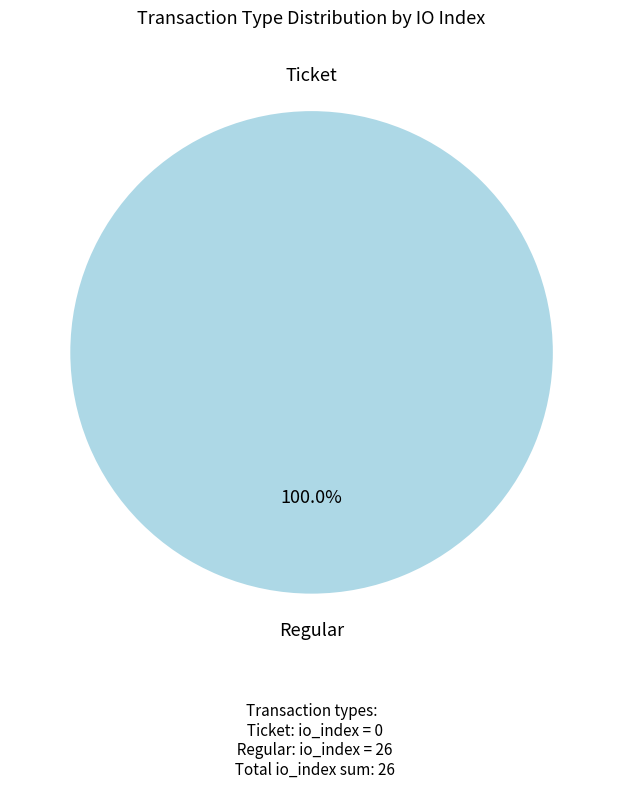

To the nearest percent, what percentage of the pie is Regular?

100%